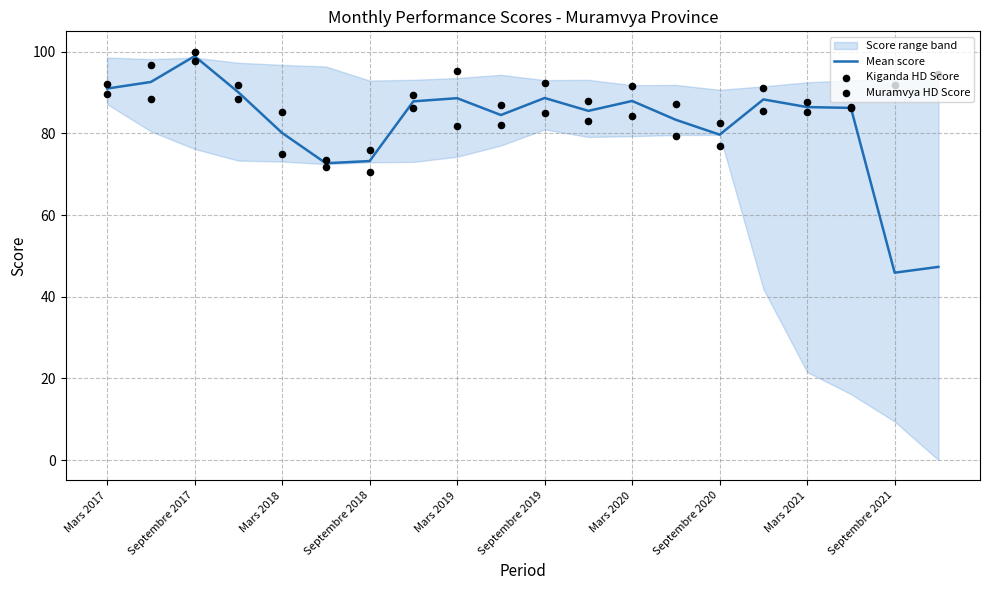

Which has a higher value, Juin 2021 or Septembre 2020?

Juin 2021